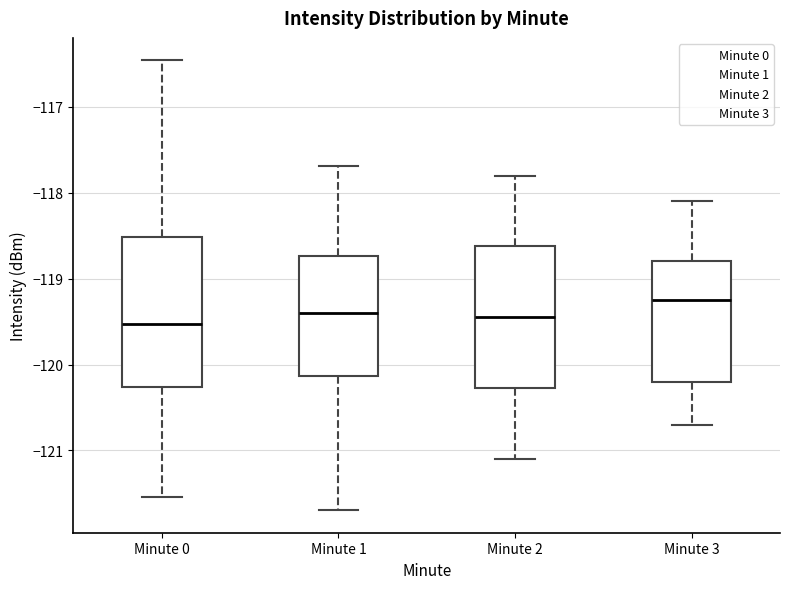

Where does the upper whisker of the box for Minute 1 end on the y-axis? The values are not printed on the chart, so give them approximately, as read against the axis.

-117.7